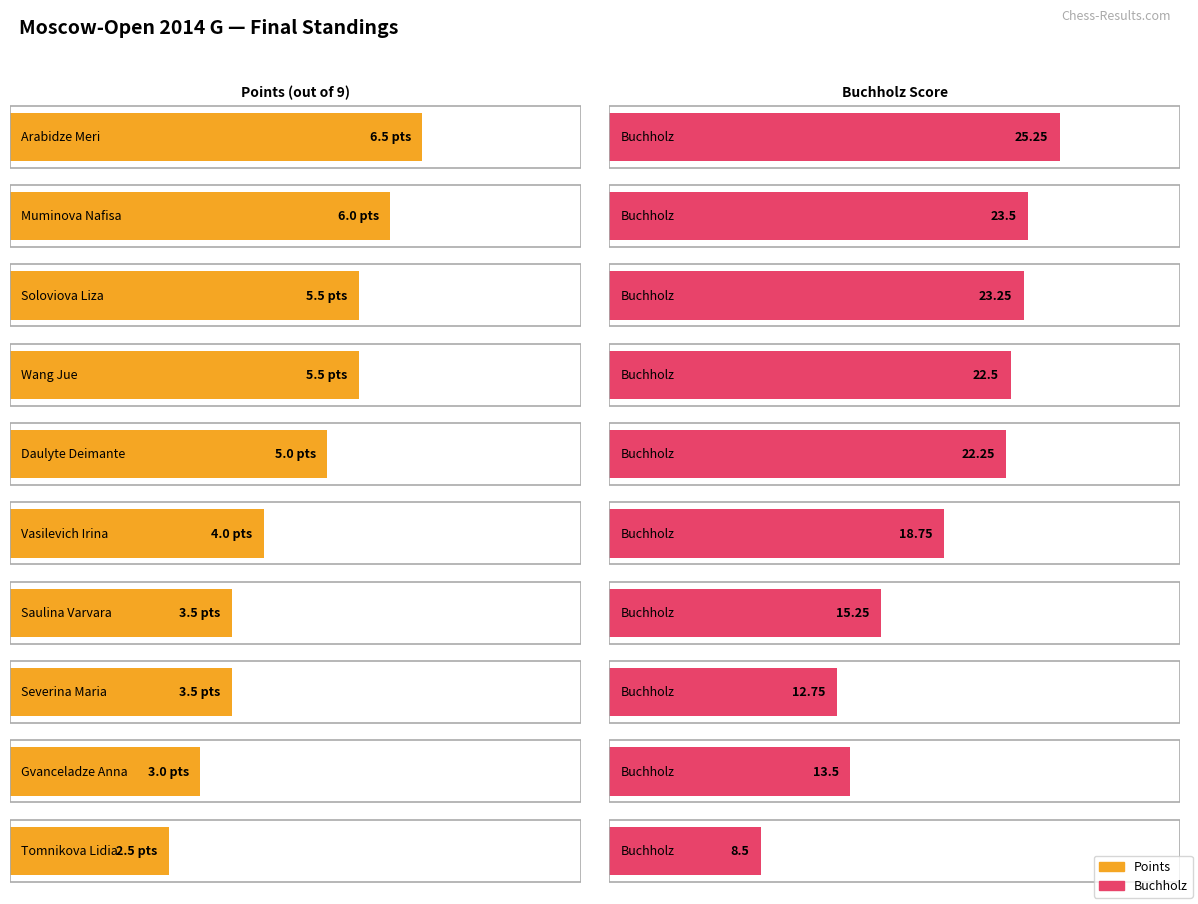

True or false: Points has a value of 3.5 at Saulina Varvara.

True